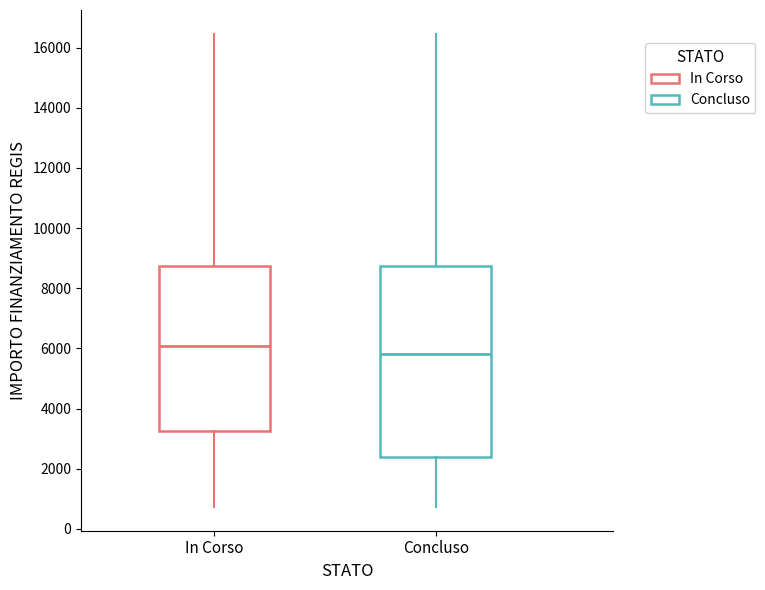

Comparing the boxes themselves (not the whiskers), which one is the tallest?

Concluso